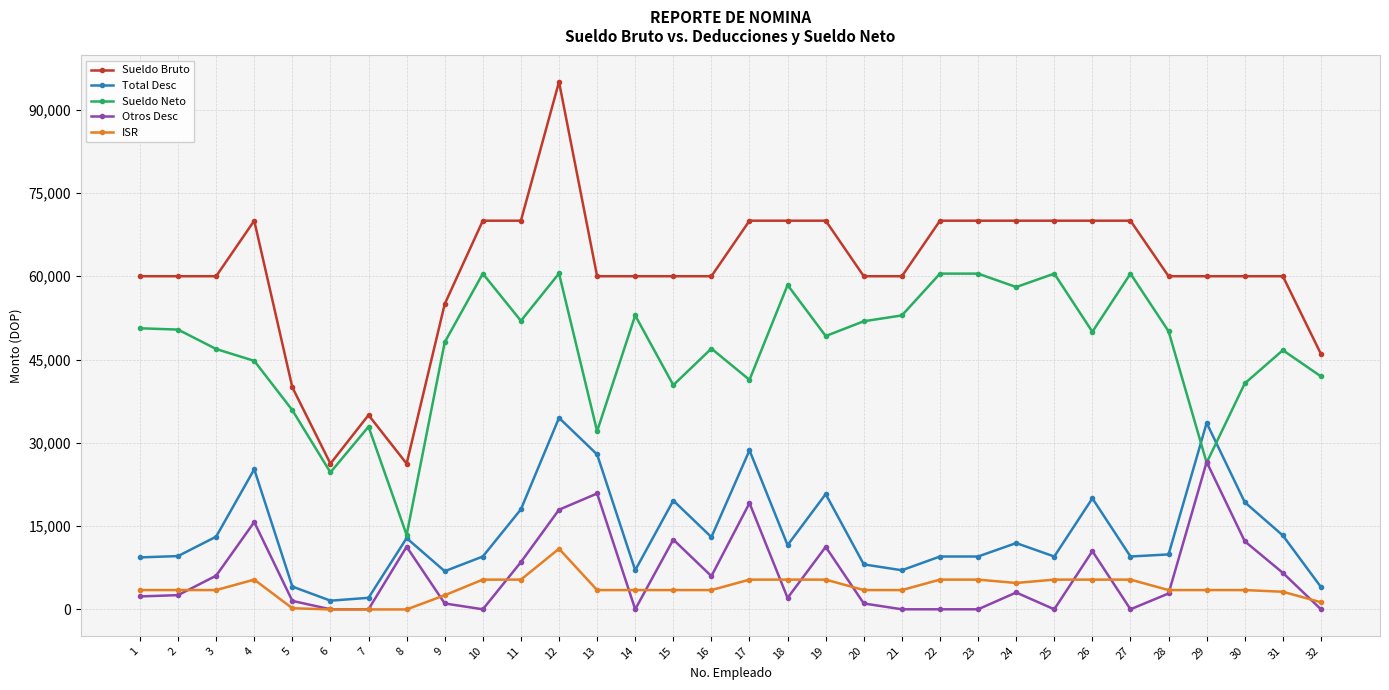

The value of Otros Desc at 19 is 11265.3. True or false?

True